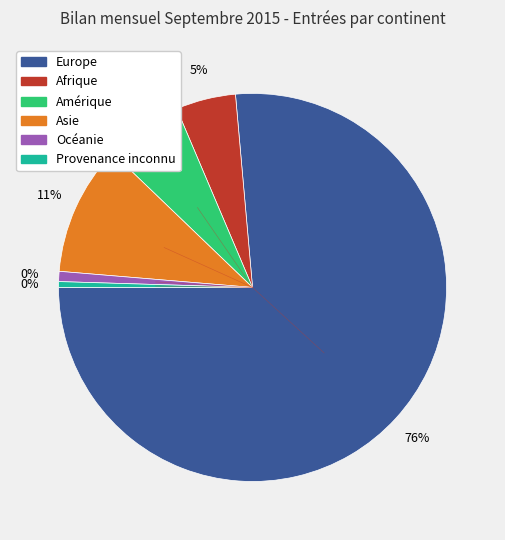

How many segments does this pie chart have?

6